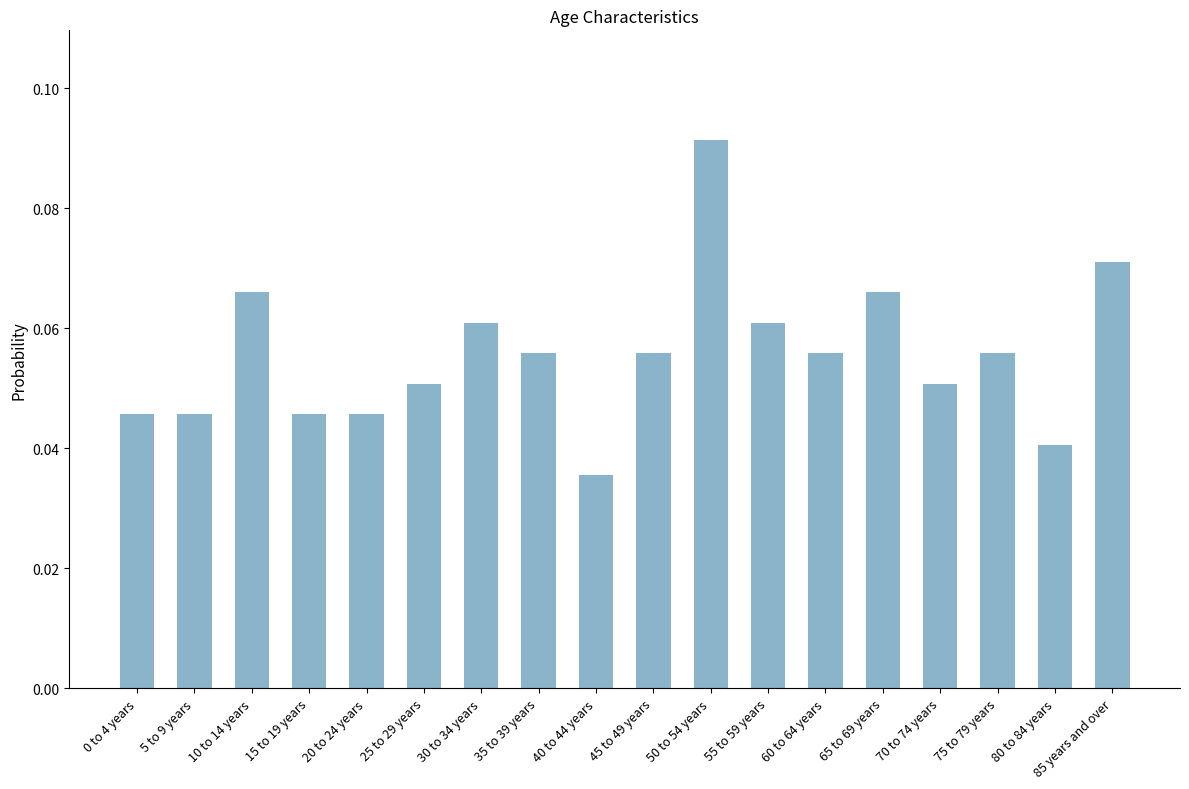

How many values are between 0 and 1?

18